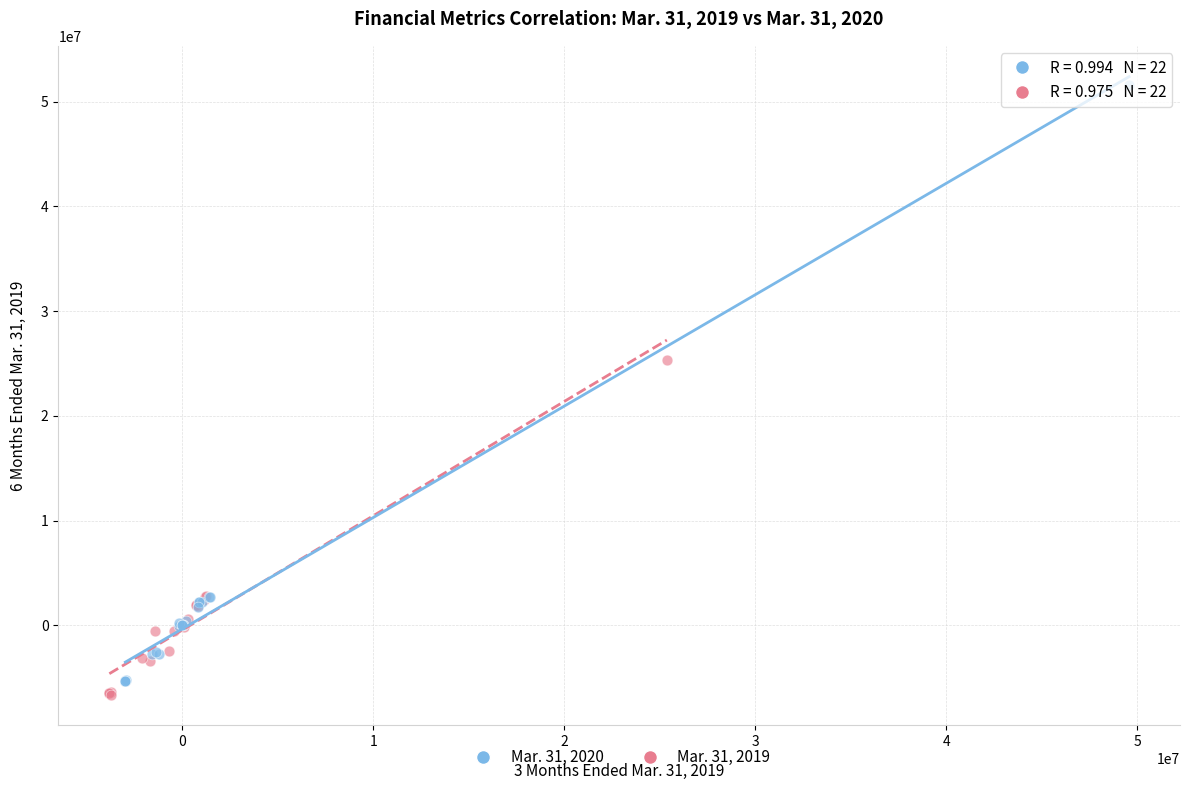

Which series reaches the maximum Y coordinate?

Mar. 31, 2020